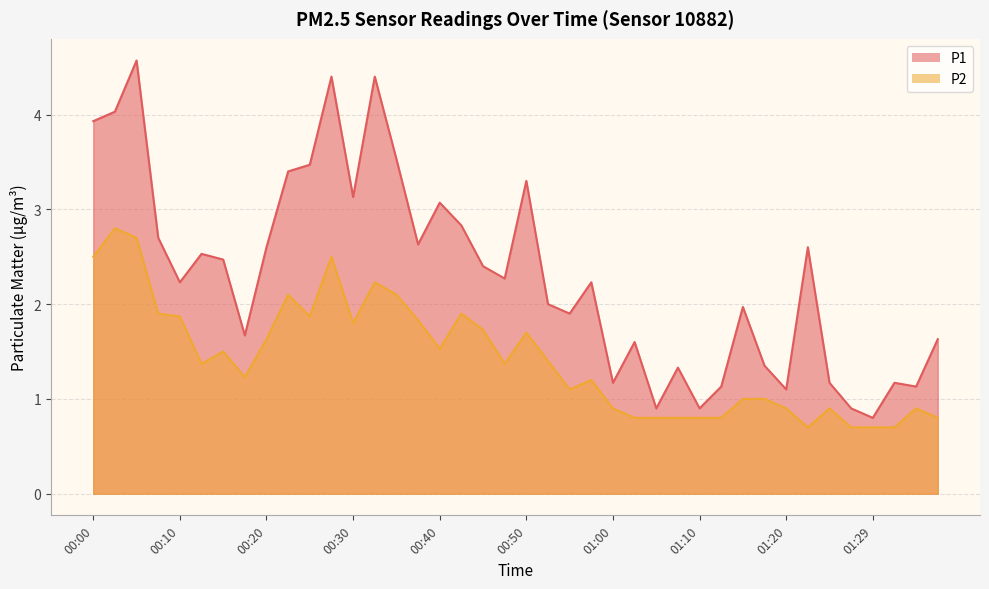

How many lines are shown in the chart?

2